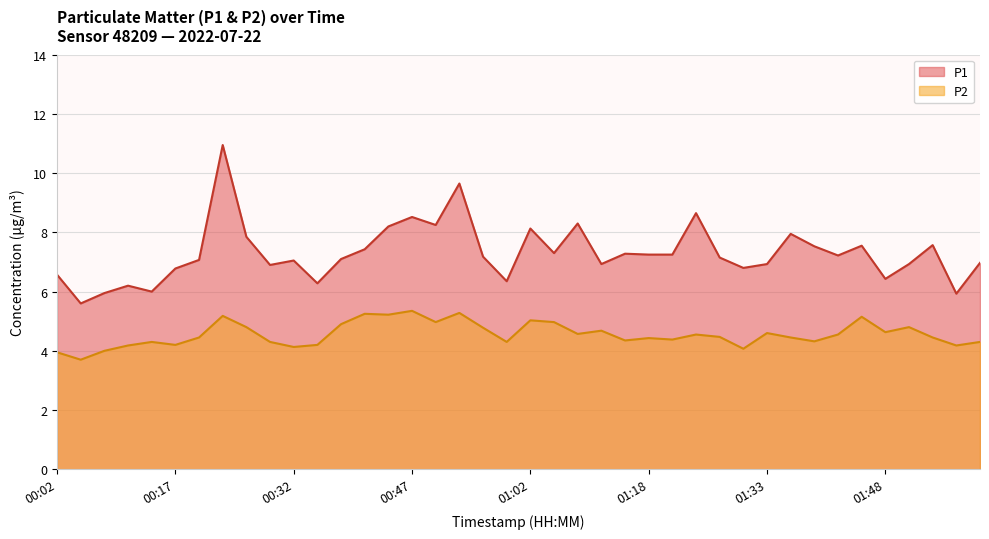

True or false: P1 and P2 cross at least once.

False